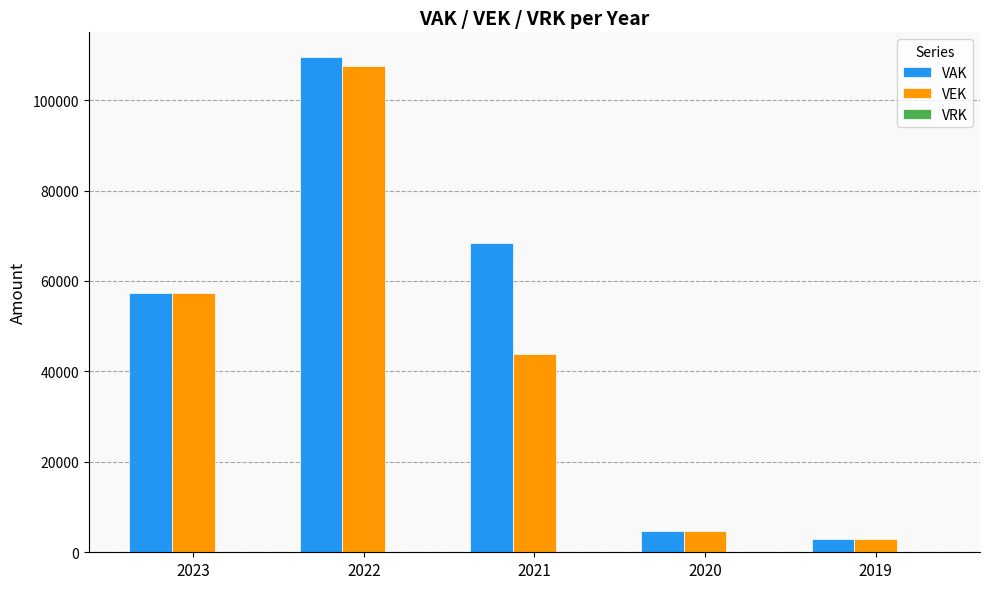

Which series changed the most between 2022 and 2021?

VEK